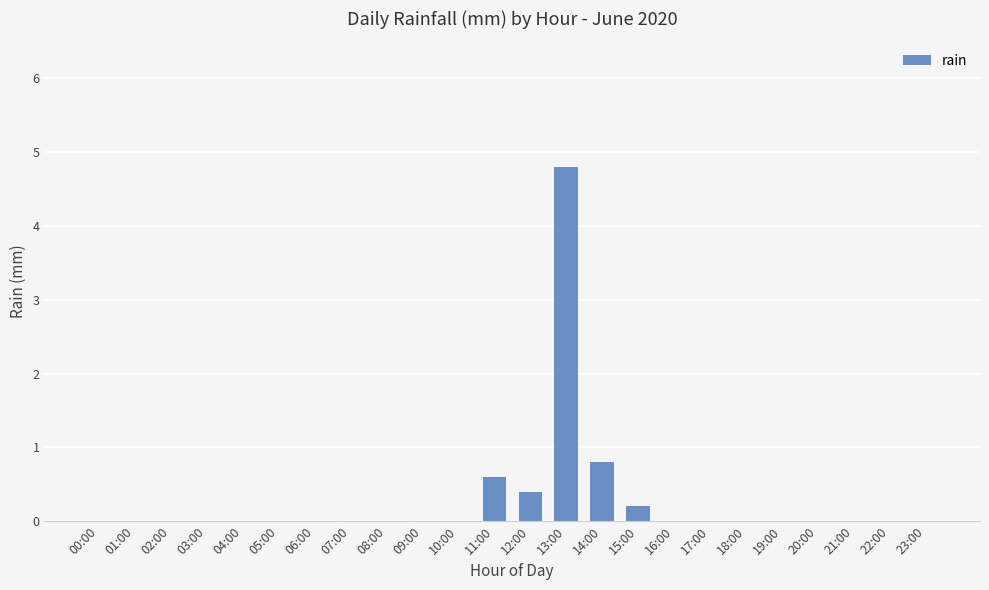

What is the sum of all values?

6.8